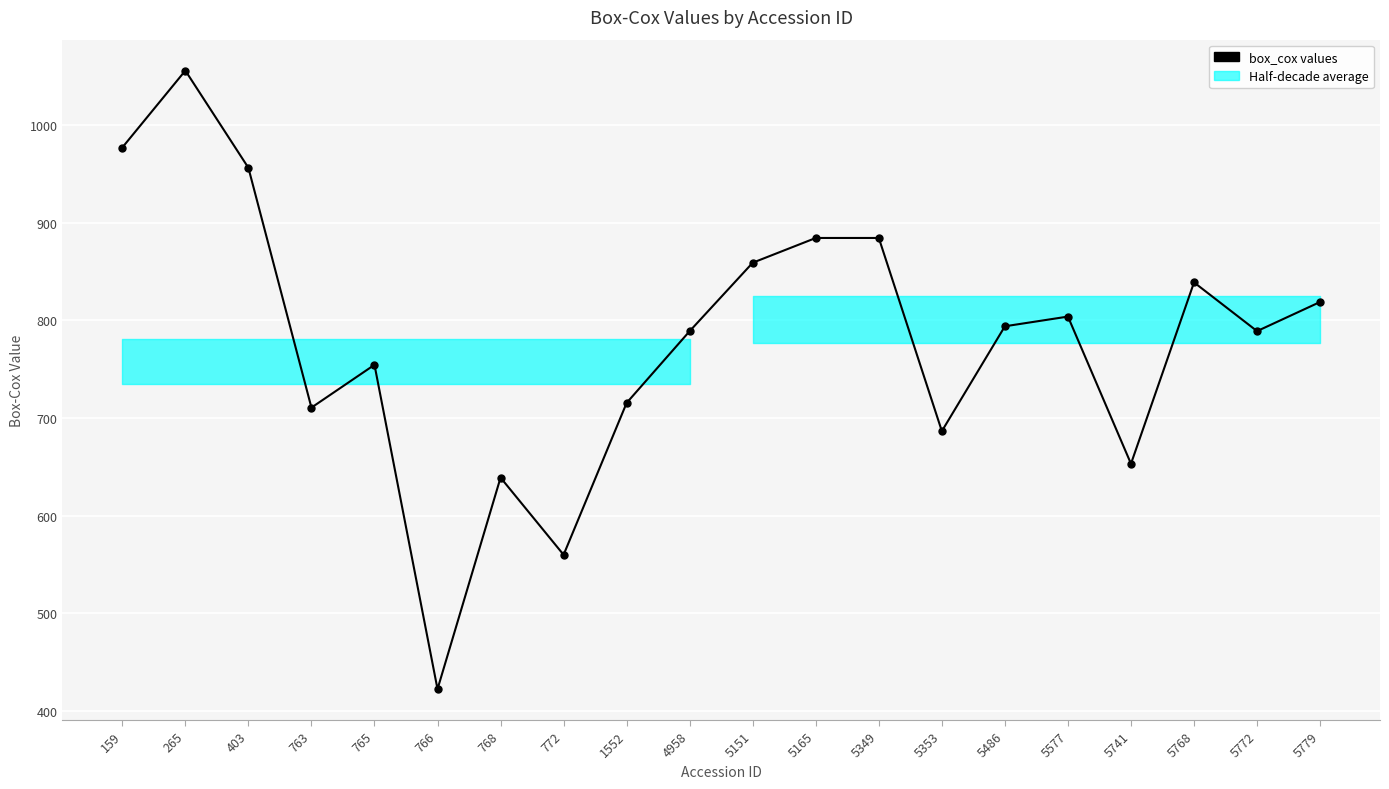

List the labels in order of value, largest first.

265, 159, 403, 5165, 5349, 5151, 5768, 5779, 5577, 5486, 4958, 5772, 765, 1552, 763, 5353, 5741, 768, 772, 766